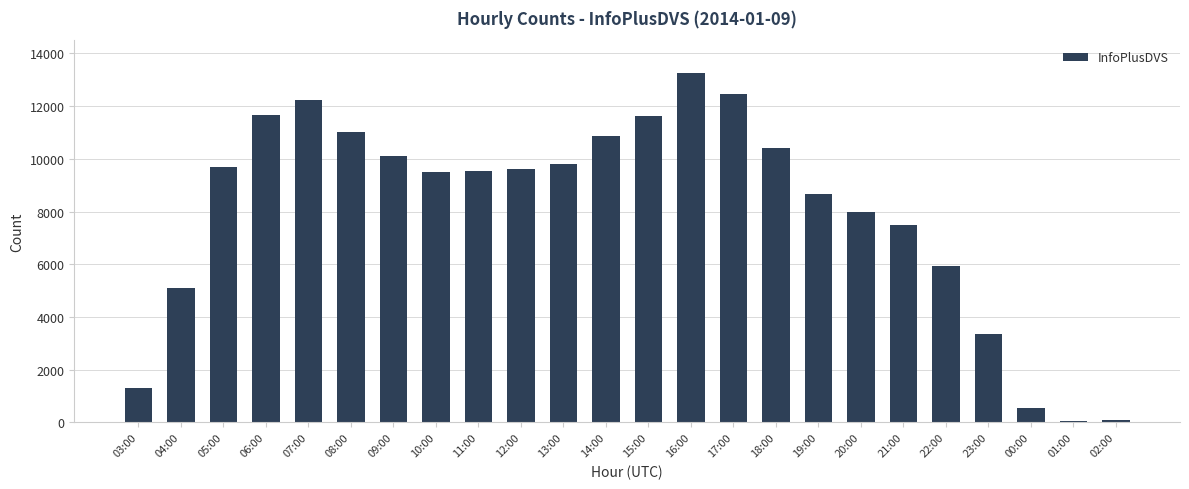

Count the number of categories in the chart.

24